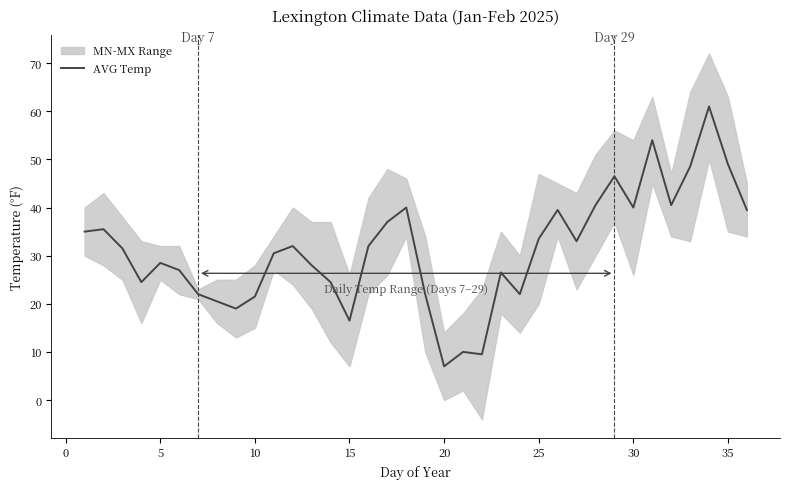

True or false: AVG Temp has a value of 40.8 at 5.

False